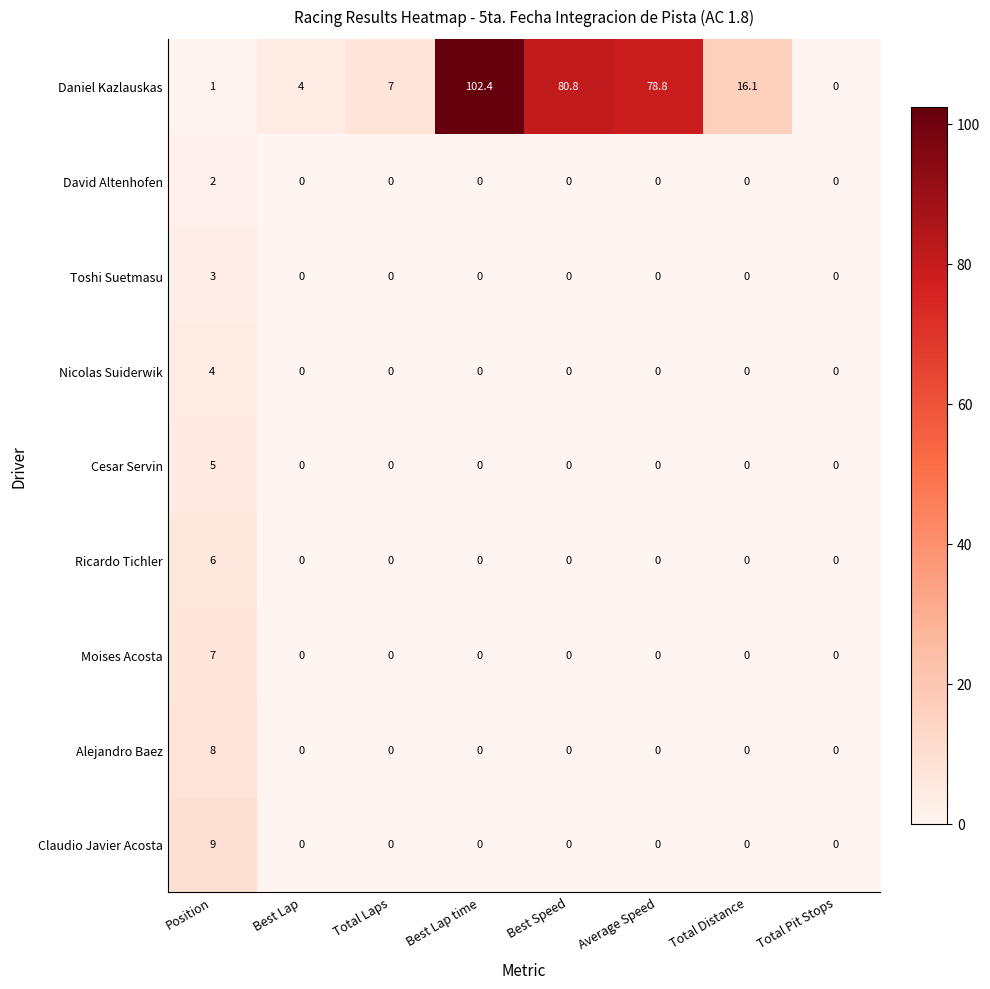

True or false: Ricardo Tichler has a value of 0.0 at Total Pit Stops.

True